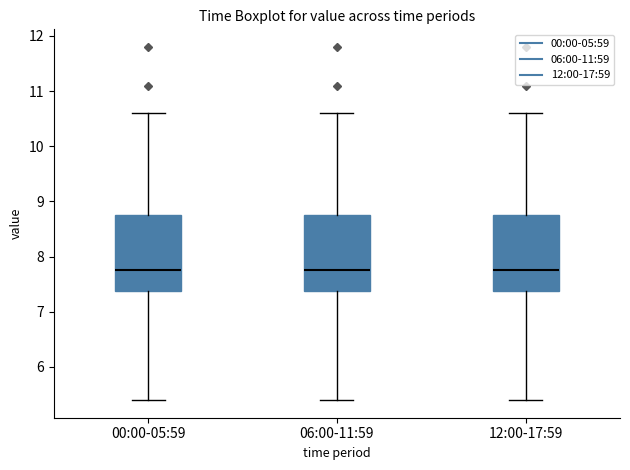

Reading left to right, read every box against the y-axis: the position of its median line, the range the box covers, and the ends of its whiskers. The values are not printed on the chart, so give them approximately, as read against the axis.

00:00-05:59: median 7.8, box 7.4 to 8.8, whiskers 5.4 to 10.6
06:00-11:59: median 7.8, box 7.4 to 8.8, whiskers 5.4 to 10.6
12:00-17:59: median 7.8, box 7.4 to 8.8, whiskers 5.4 to 10.6